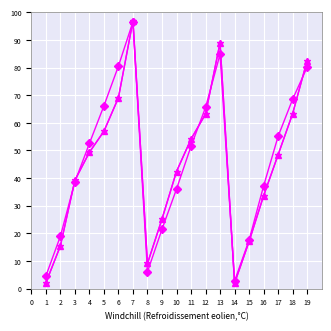

Is this an area chart (filled region under the line)?

No